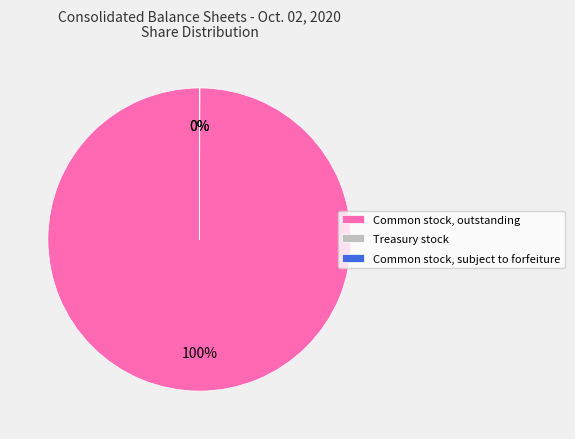

What is the largest slice in the pie chart?

Common stock, outstanding